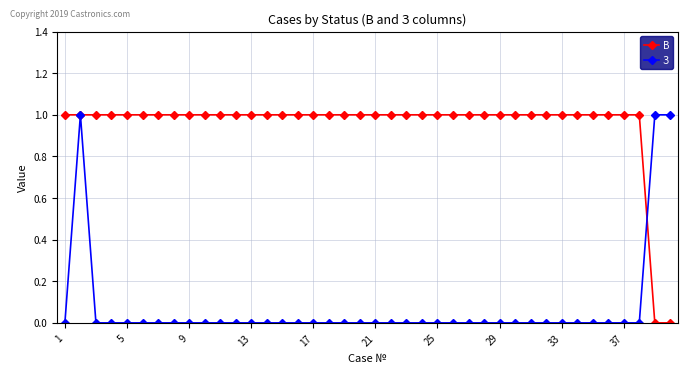

Reading left to right, what are all the values shown in this chart?

В: 1	1	1	1	1	1	1	1	1	1	1	1	1	1	1	1	1	1	1	1	1	1	1	1	1	1	1	1	1	1	1	1	1	1	1	1	1	1	0	0
З: 0	1	0	0	0	0	0	0	0	0	0	0	0	0	0	0	0	0	0	0	0	0	0	0	0	0	0	0	0	0	0	0	0	0	0	0	0	0	1	1